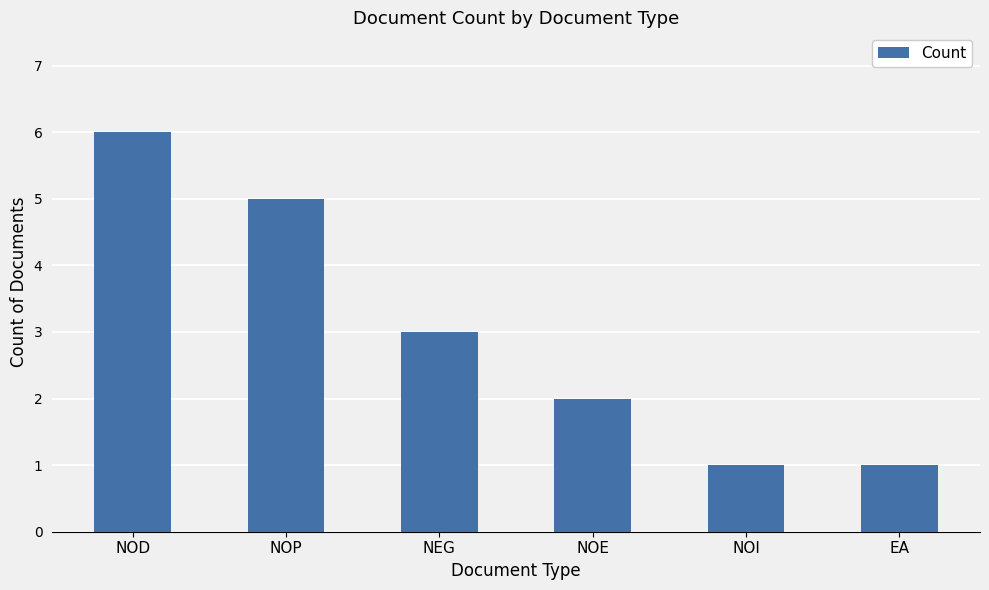

Are the bars horizontal?

No